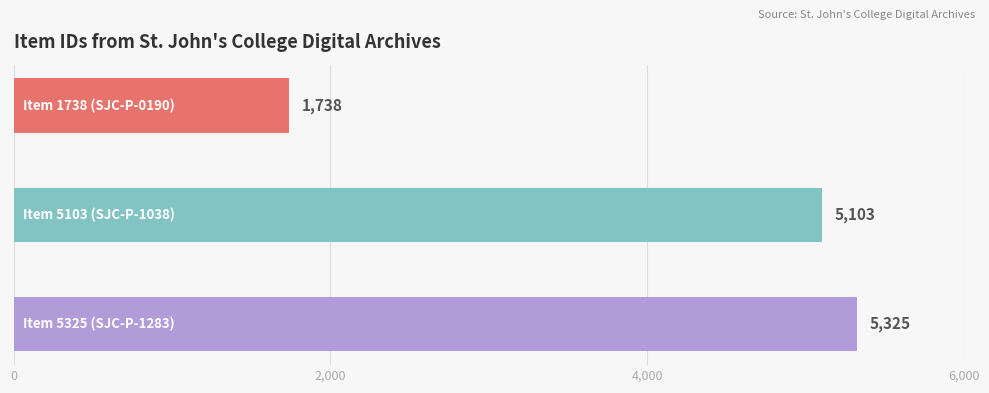

How many values are below 5103?

1